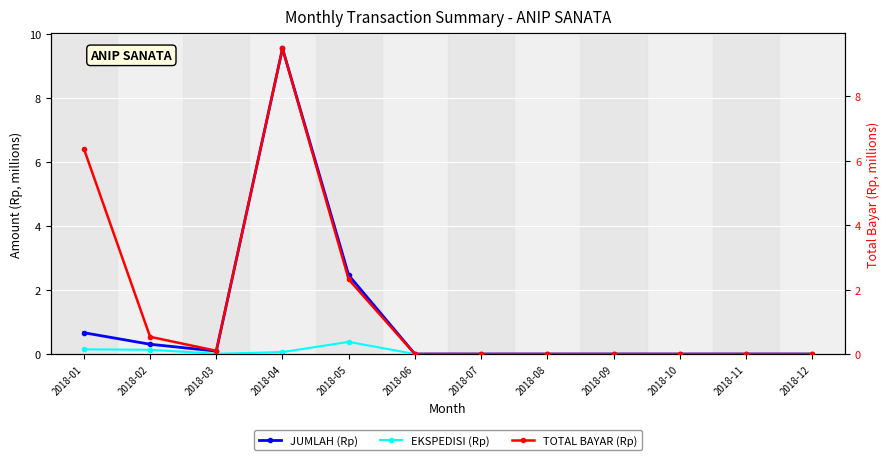

List the series in order of their overall mean, lowest first.

EKSPEDISI (Rp), JUMLAH (Rp), TOTAL BAYAR (Rp)